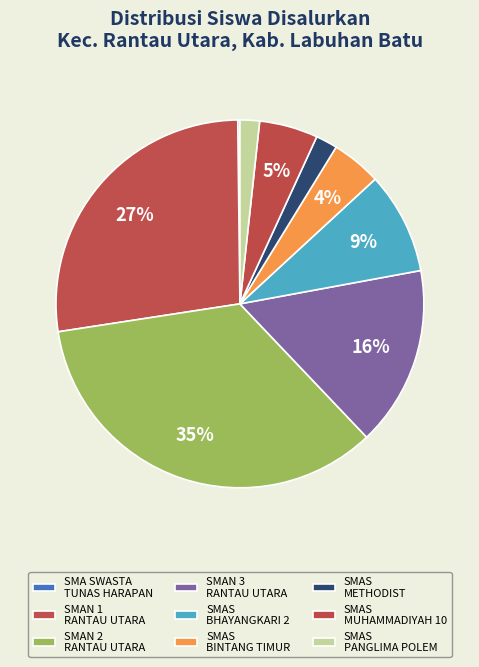

To the nearest percent, what portion does SMAN 3 RANTAU UTARA represent?

16%